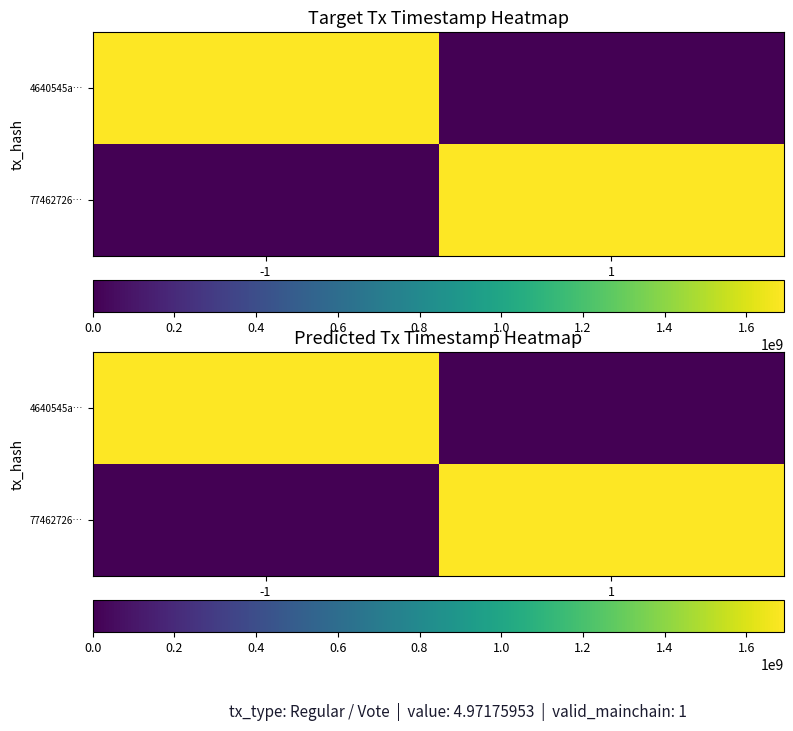

List the series in order of their overall mean, highest first.

4640545a…, 77462726…